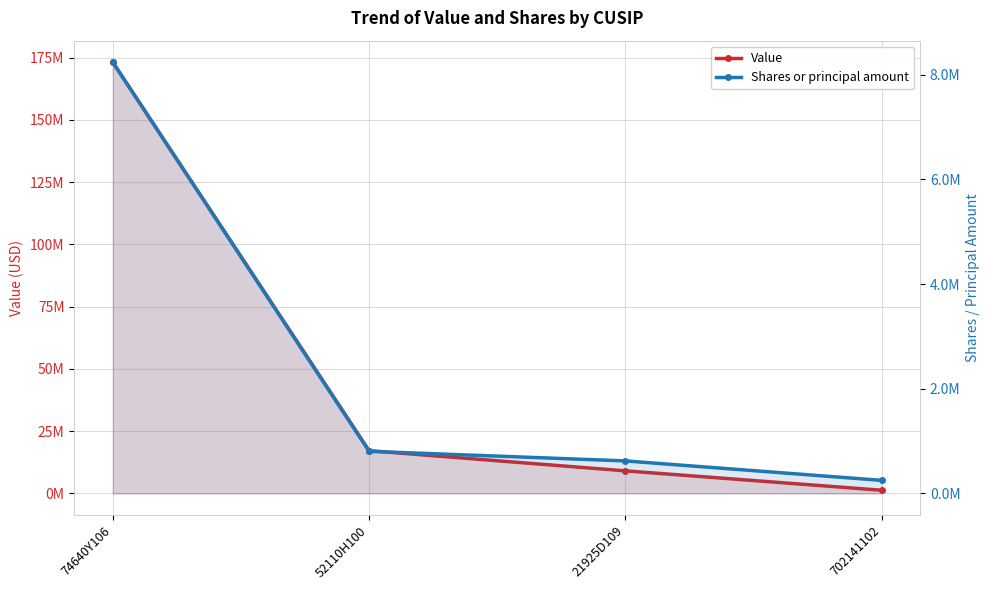

Rank the series by their average value, from highest to lowest.

Value, Shares or principal amount